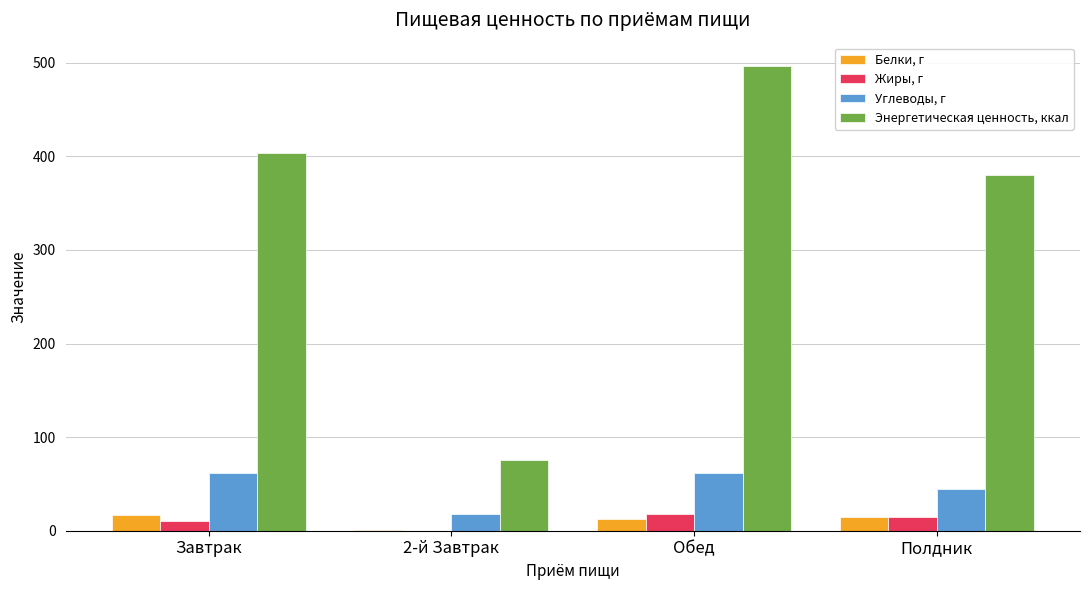

Which series has the largest total across all categories?

Энергетическая ценность, ккал